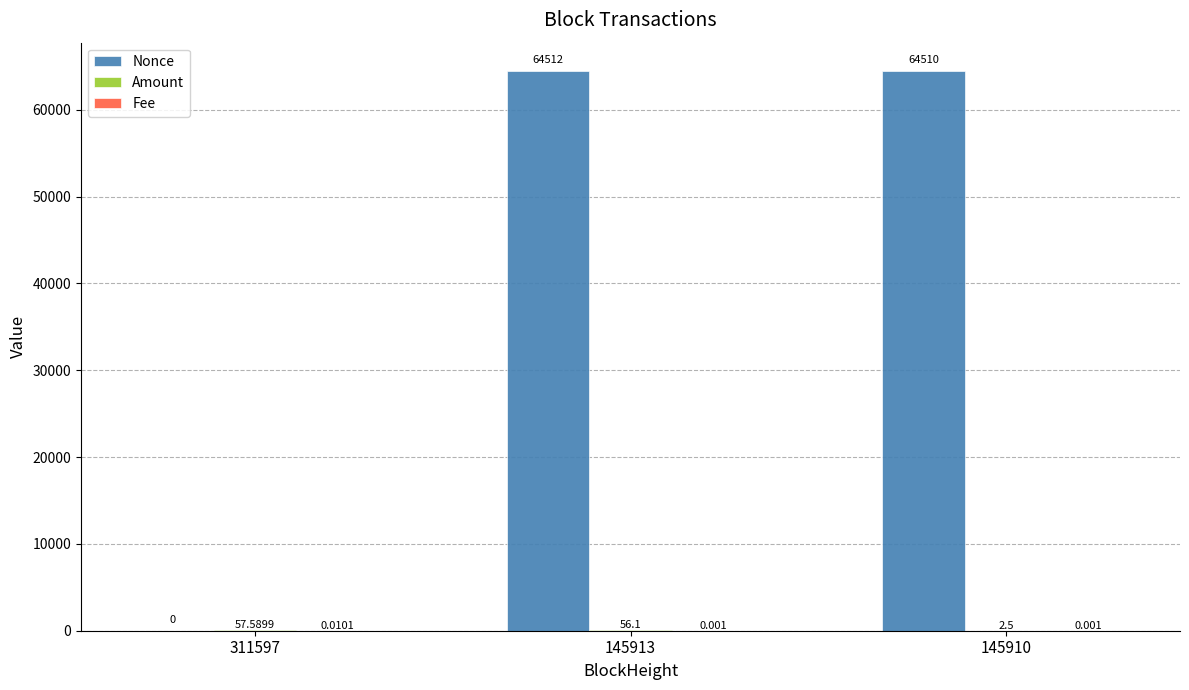

Reading right to left, transcribe all the data shown in this chart.

Nonce: 64510.0	64512.0	0.0
Amount: 2.5	56.1	57.6
Fee: 0.0	0.0	0.0